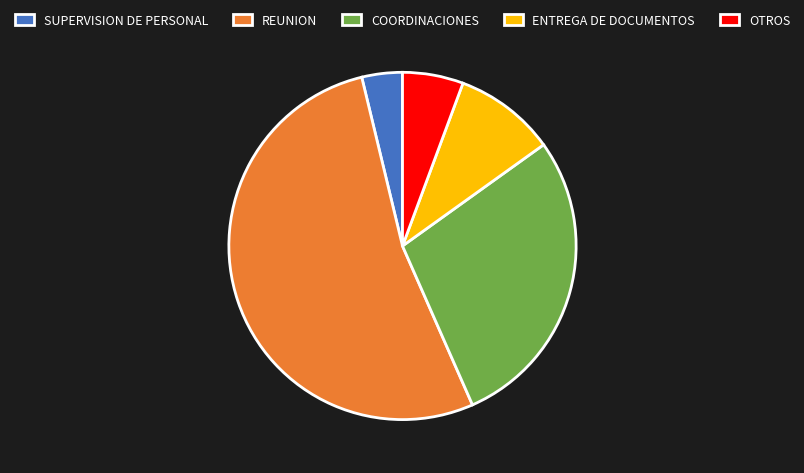

Is the sum of REUNION and COORDINACIONES greater than half?

Yes